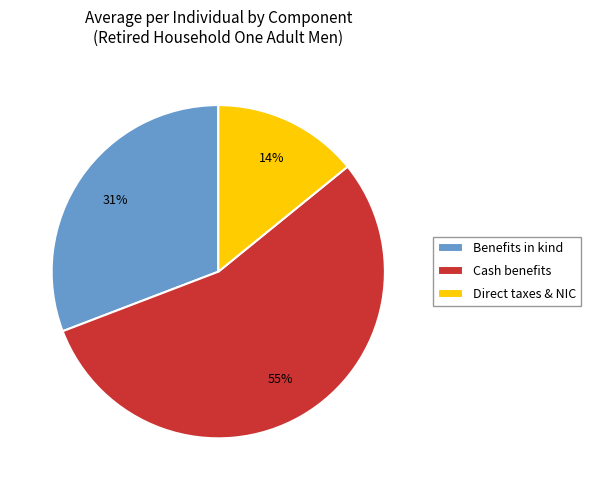

Combined, do Cash benefits and Direct taxes & NIC account for over 50%?

Yes